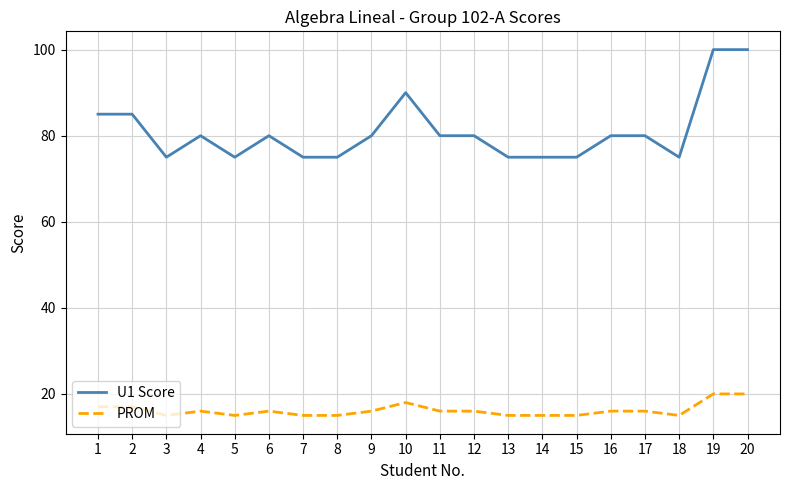

At which category does PROM reach its first local valley?

3